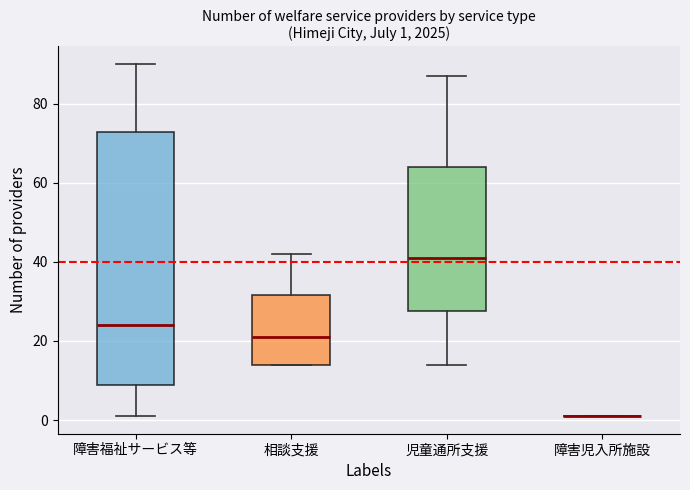

Which box is the tallest, from its lower edge to its upper edge?

障害福祉サービス等